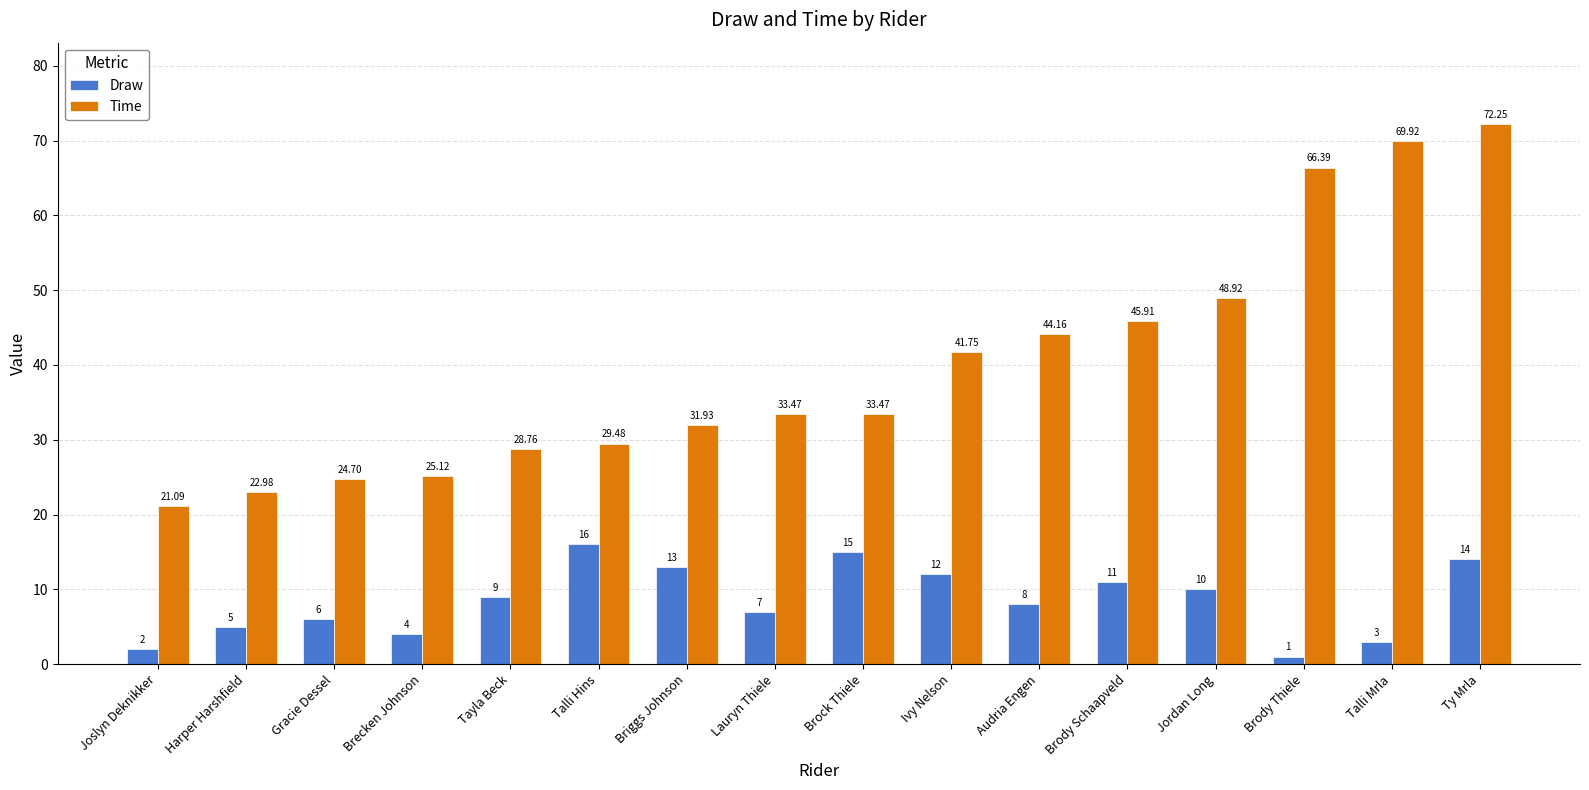

At how many categories does at least one series exceed 28?

12